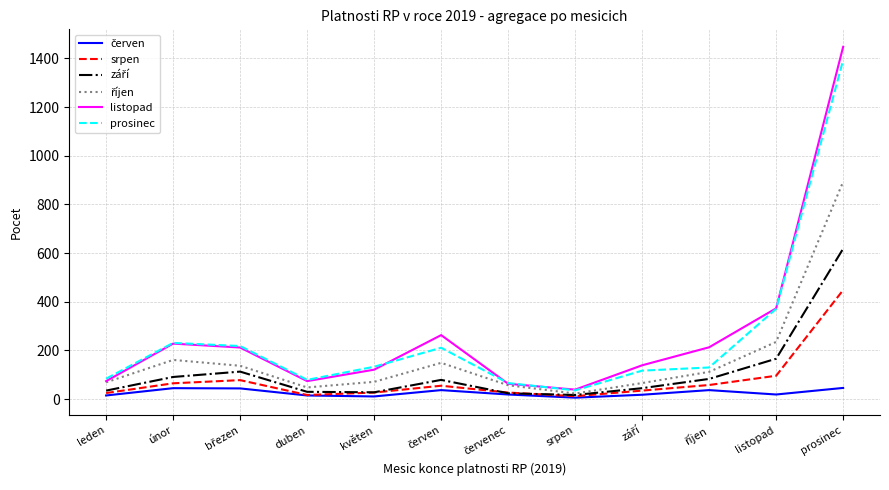

What is the greatest value displayed?

1447